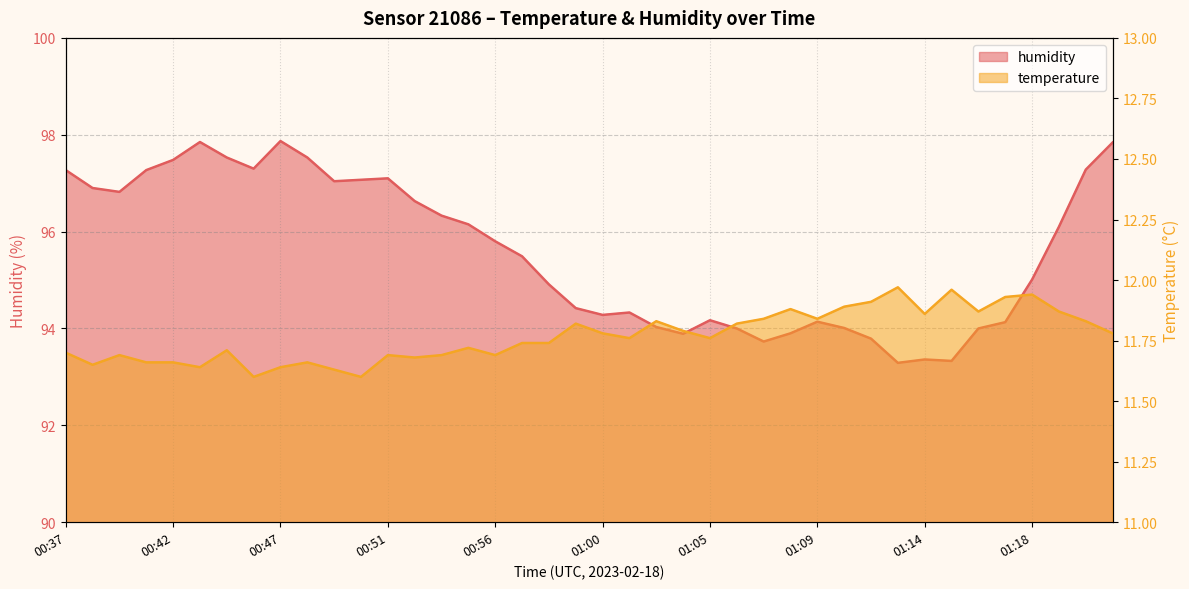

True or false: temperature has a value of 18.4 at 00:41.

False